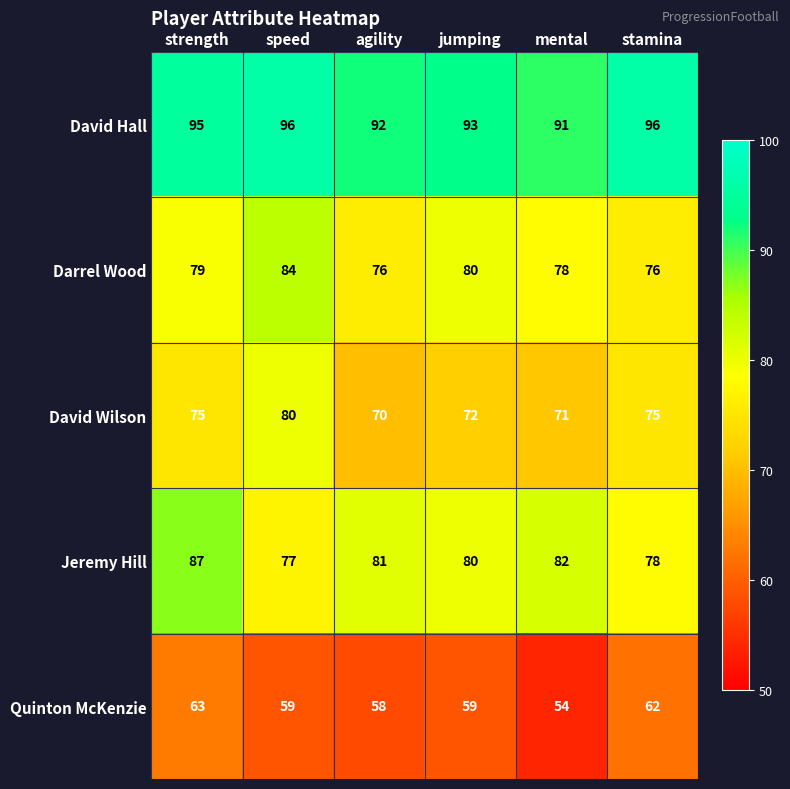

Between speed and agility, which series saw the biggest shift?

David Wilson